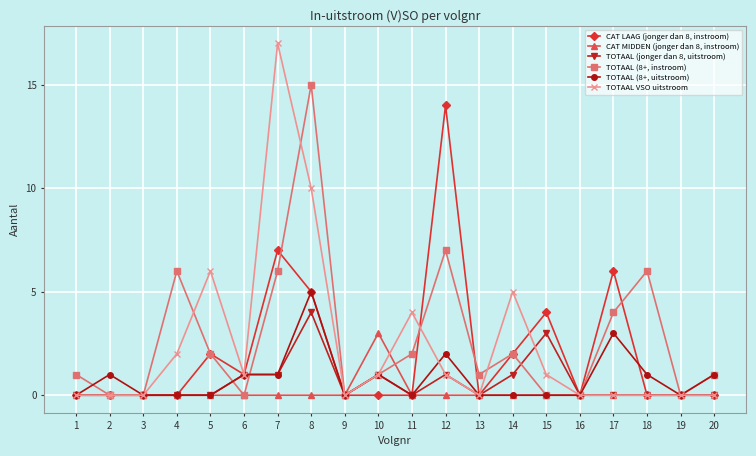

How many series are shown in this chart?

6